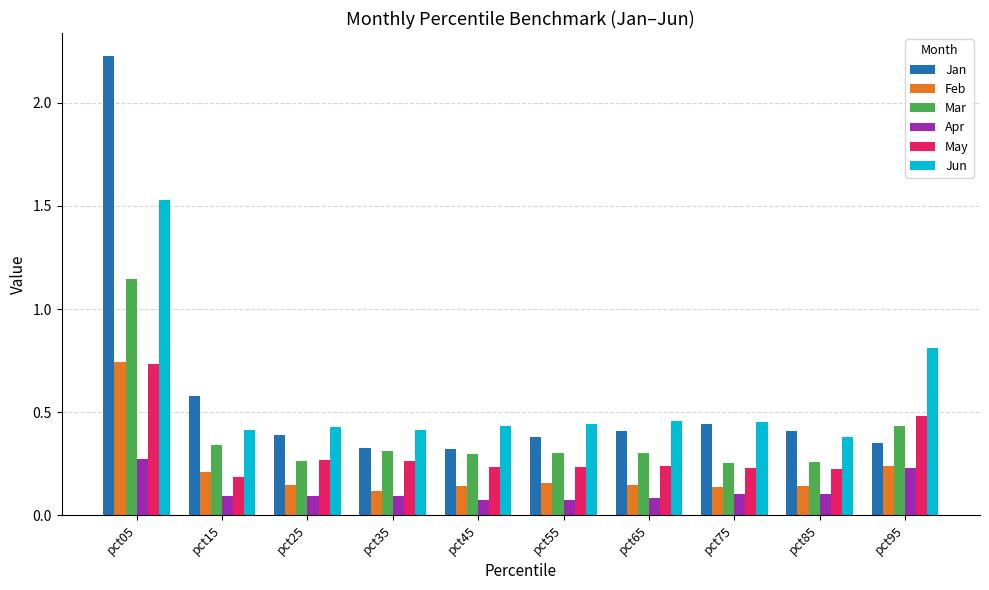

Does the chart contain any negative values?

No